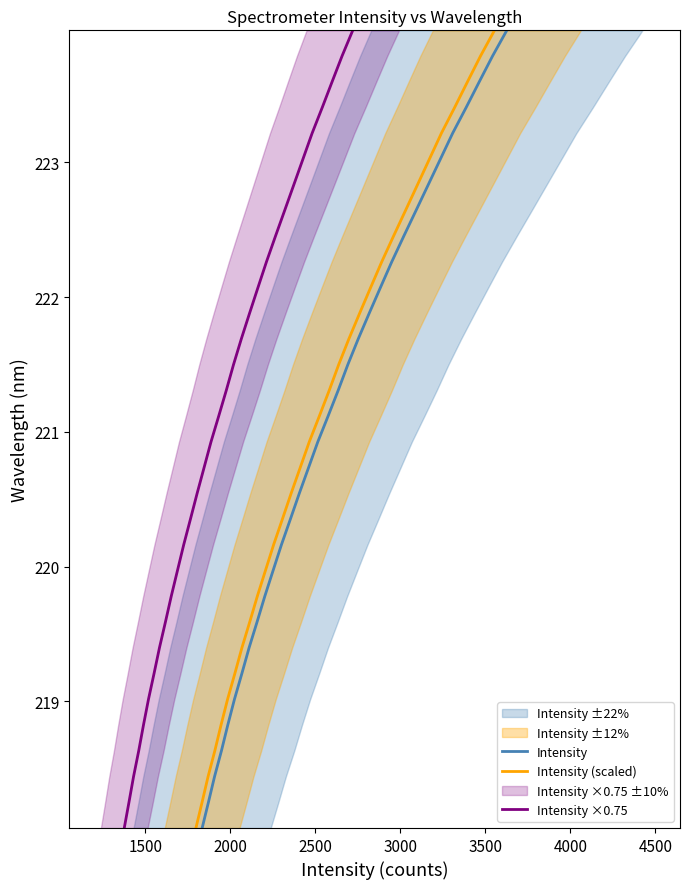

Which series has the widest spread of values?

Intensity